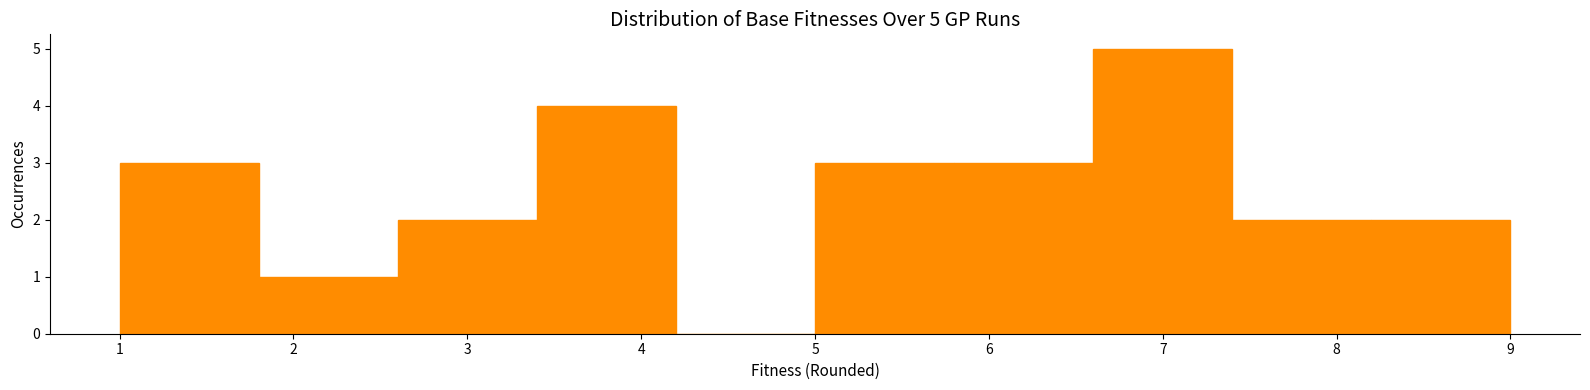

Which range on the x-axis has the tallest bar?

6.6 to 7.4